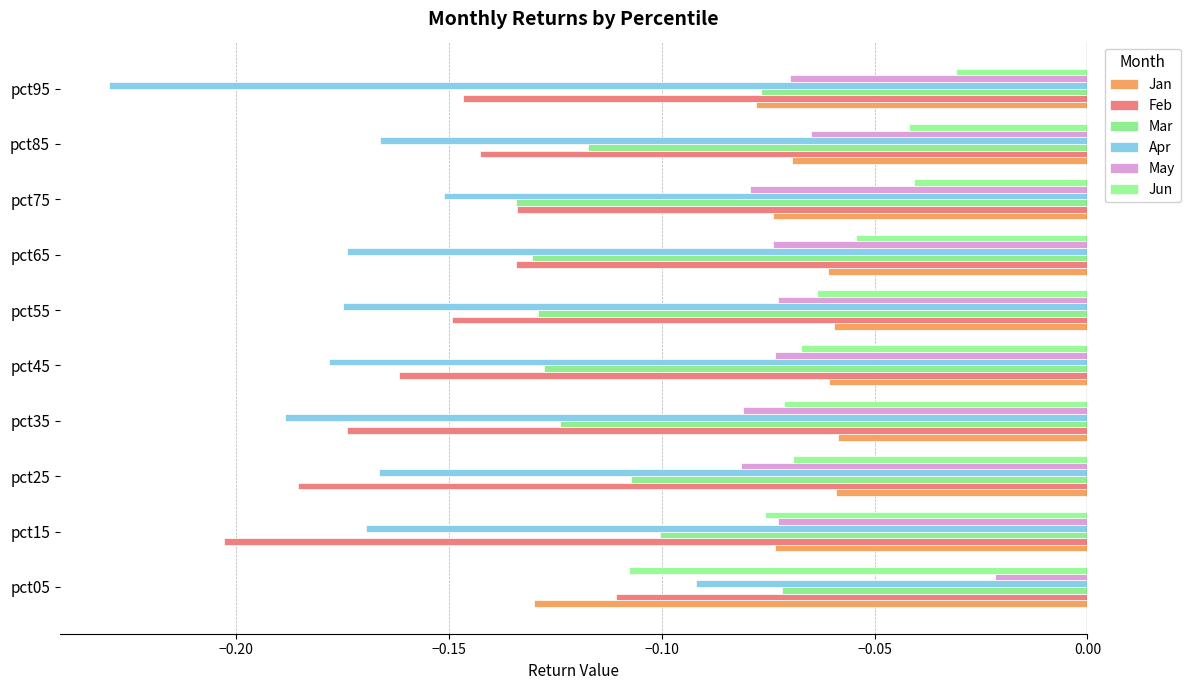

What is the average value of the Jun series?

-0.1